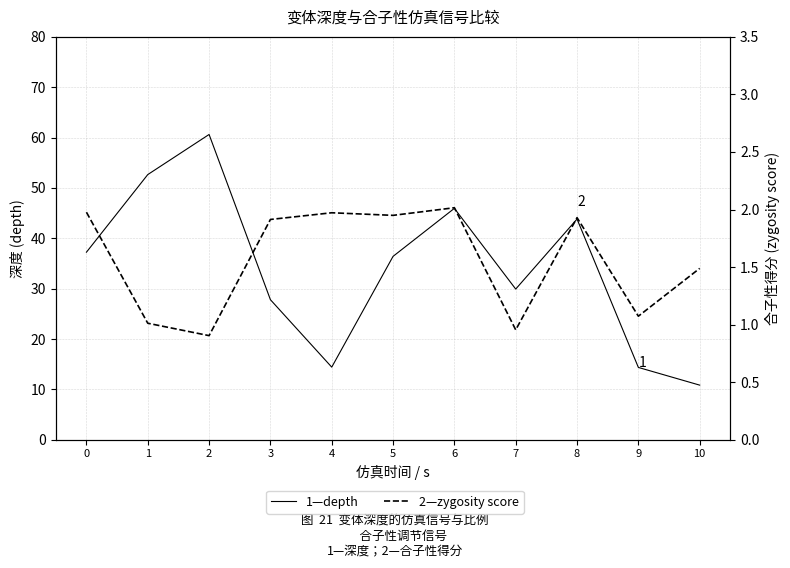

True or false: 2—zygosity score and 1—depth cross at least once.

False